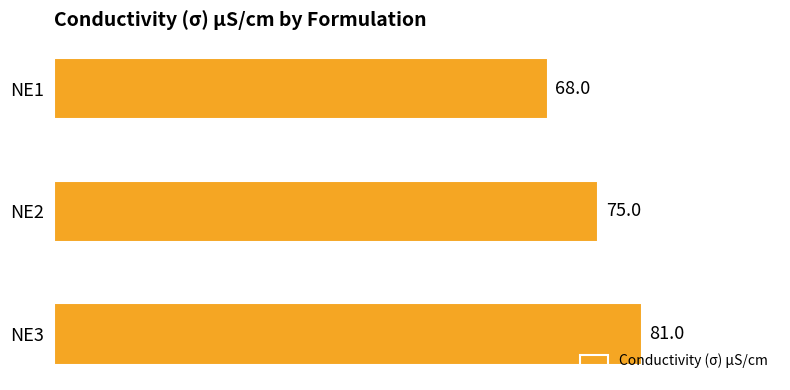

What is the change in value from NE1 to NE3?

+13